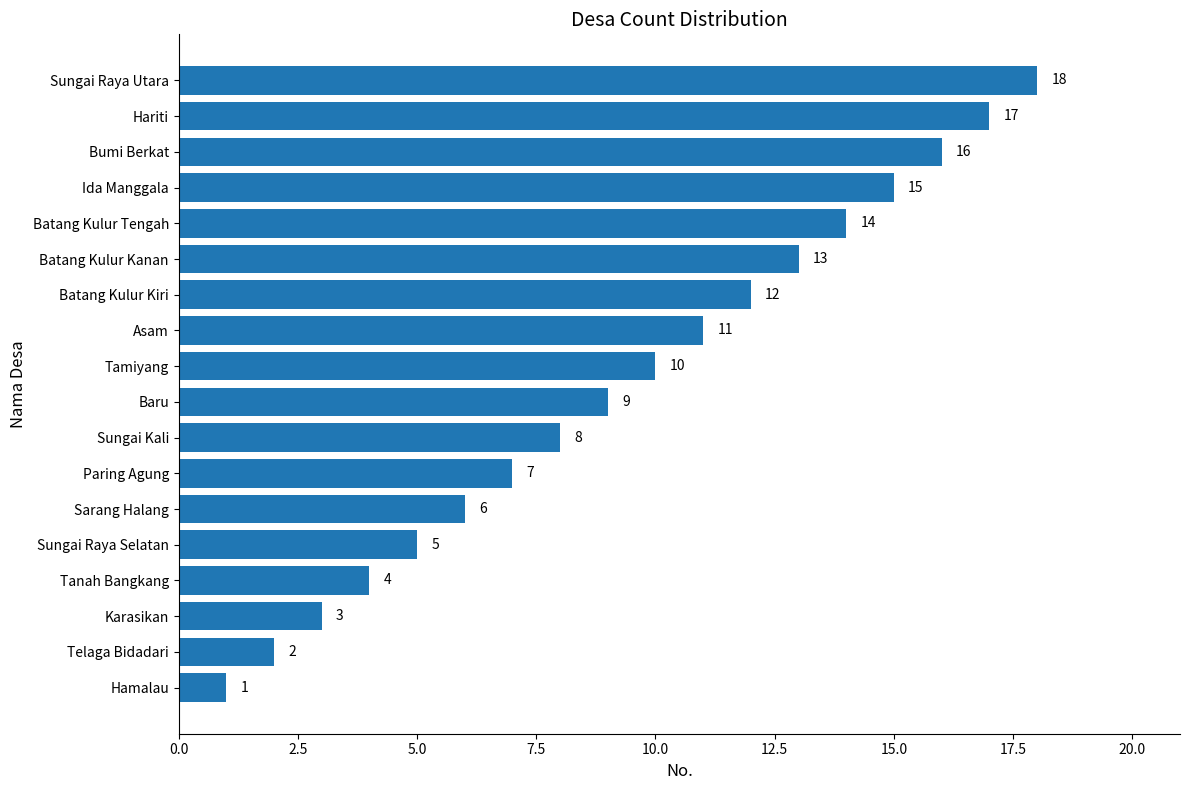

What is the difference between the maximum and minimum values?

17